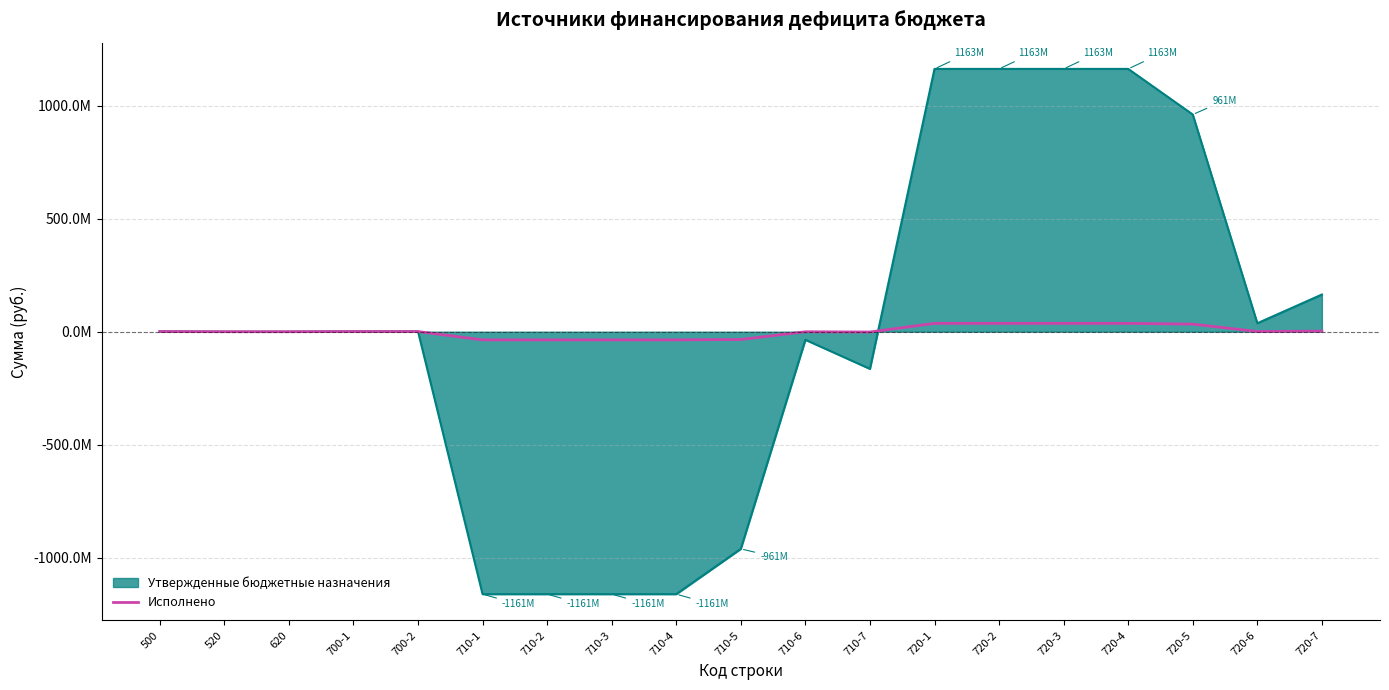

Is this an area chart (filled region under the line)?

Yes